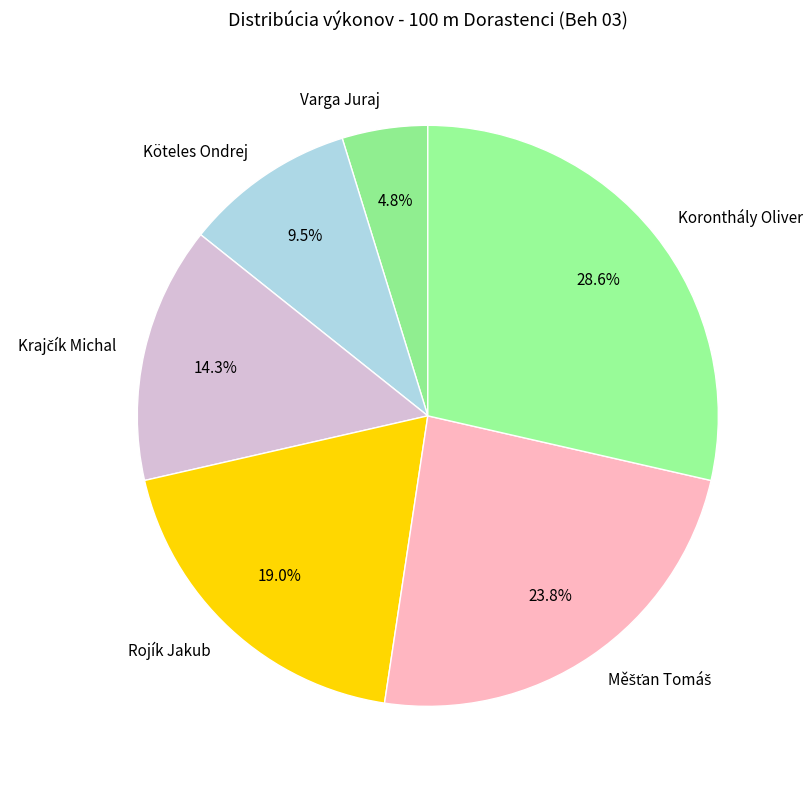

Is Köteles Ondrej the majority of the pie?

No